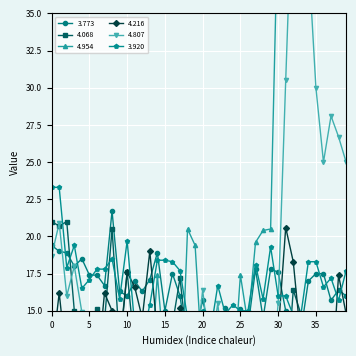

Which series changed the most between 1 and 36?

4.954